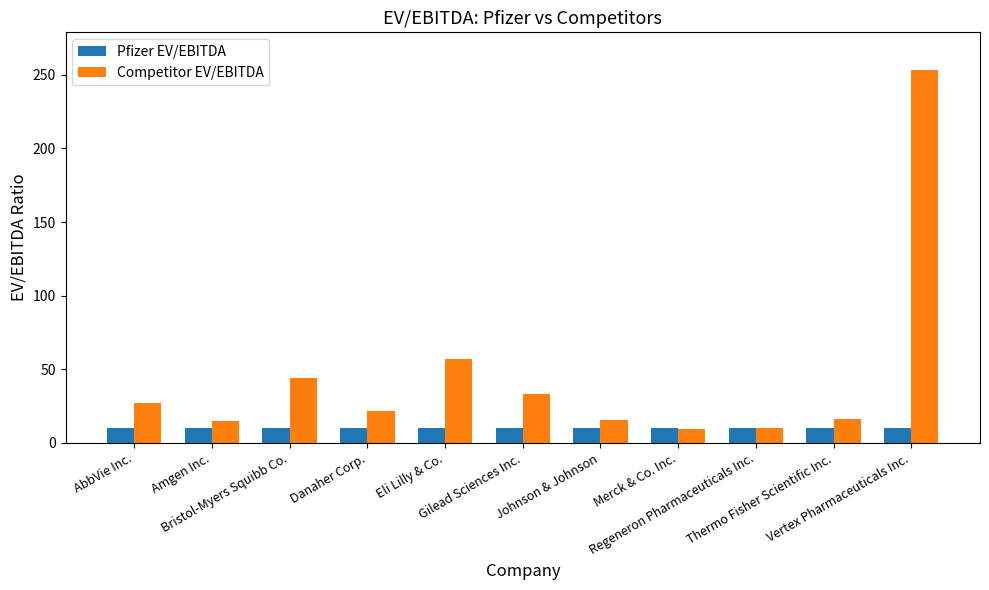

What is the difference between the maximum and minimum values in the Competitor EV/EBITDA series?

244.3